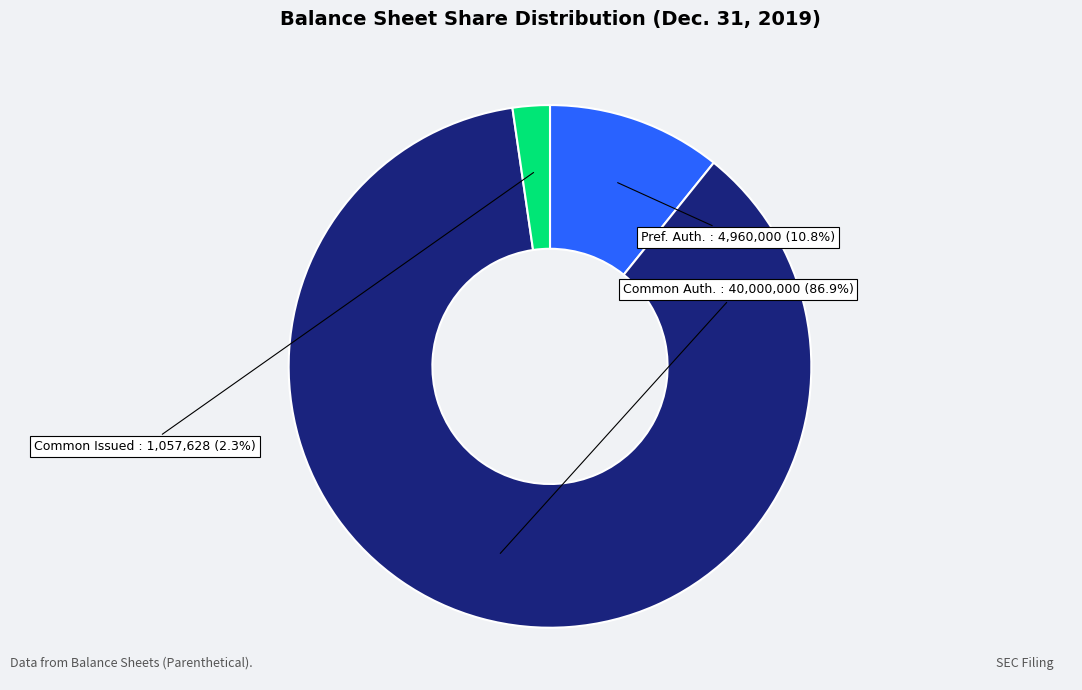

Is there any slice that represents more than half of the pie?

Yes